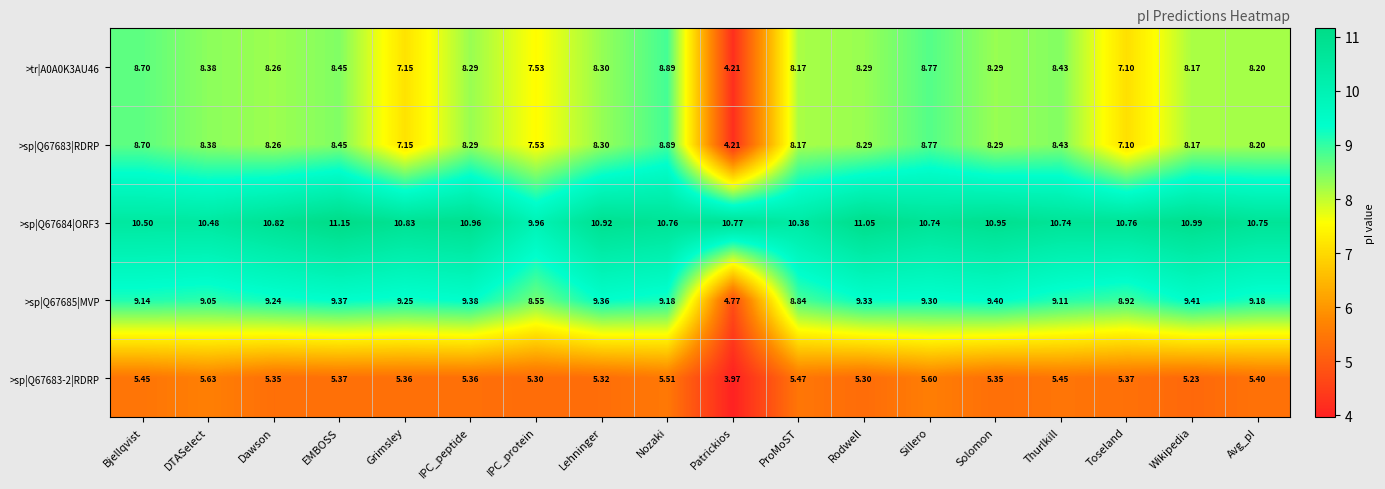

Which label corresponds to the smallest value in the chart?

Patrickios